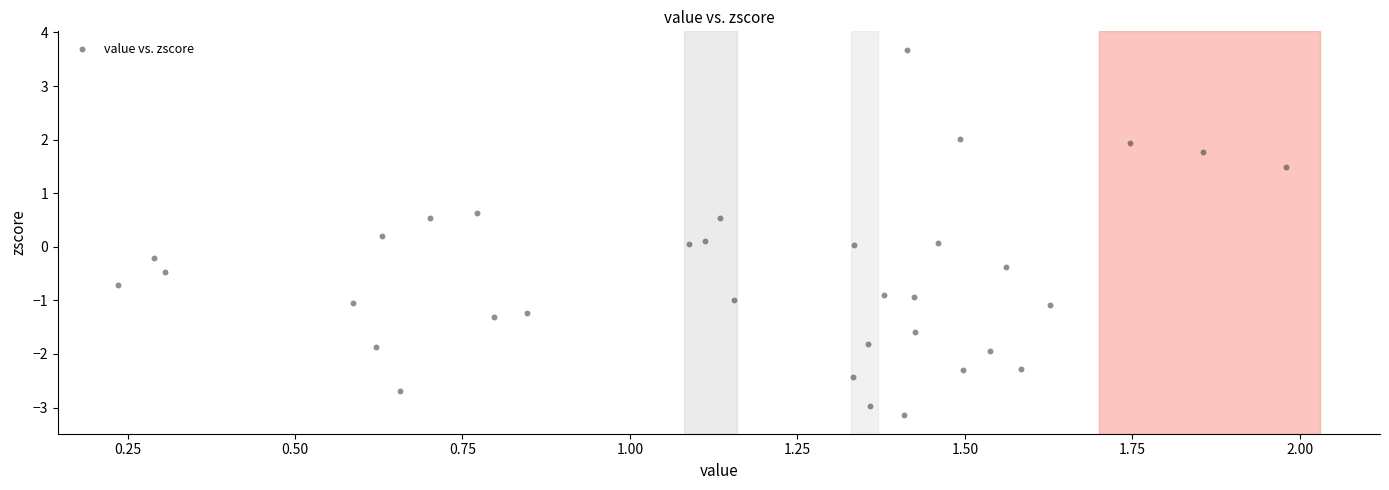

What is the range of X values (max minus min)?

1.7